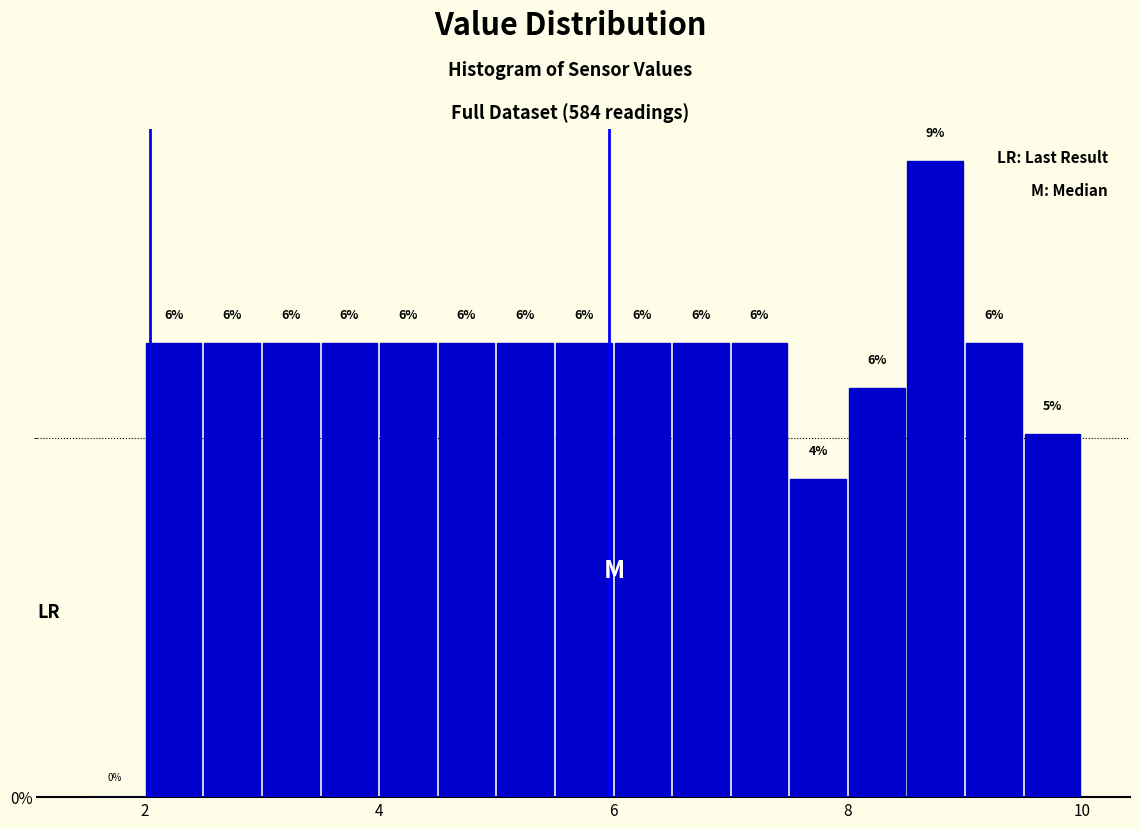

Read against the x-axis, roughly where is the centre of the tallest bar?

8.8